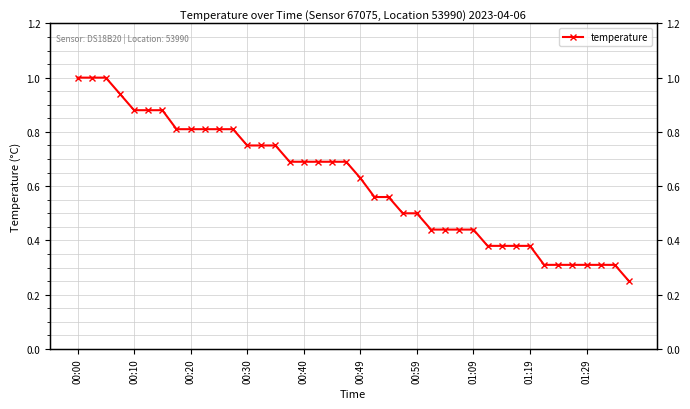

What is the approximate value at 13?

0.8